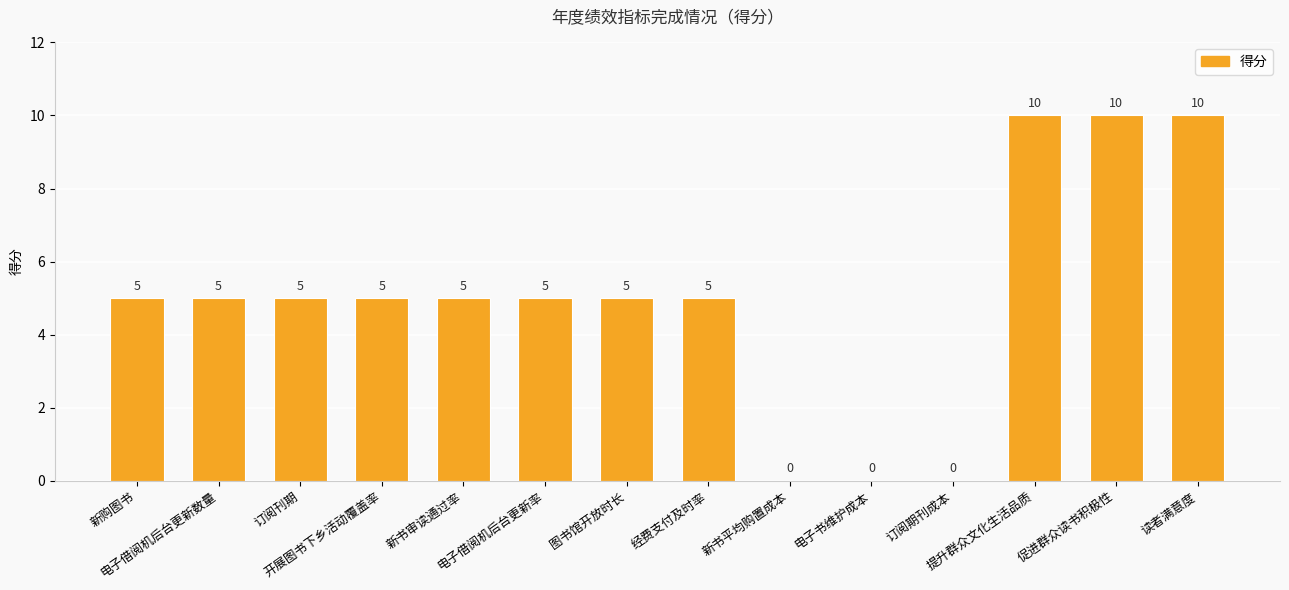

What is the sum of all values?

70